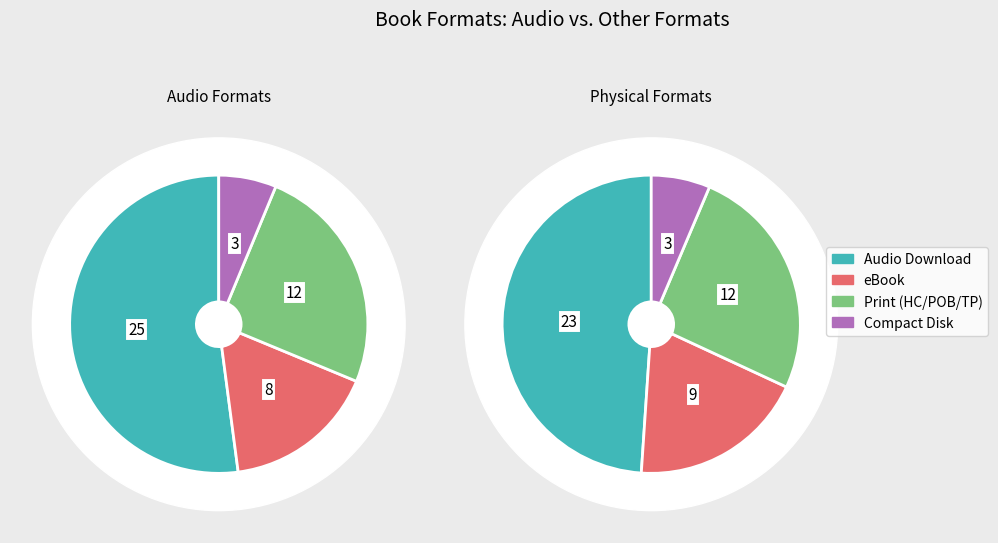

Which category has the biggest portion of the pie?

Audio Download